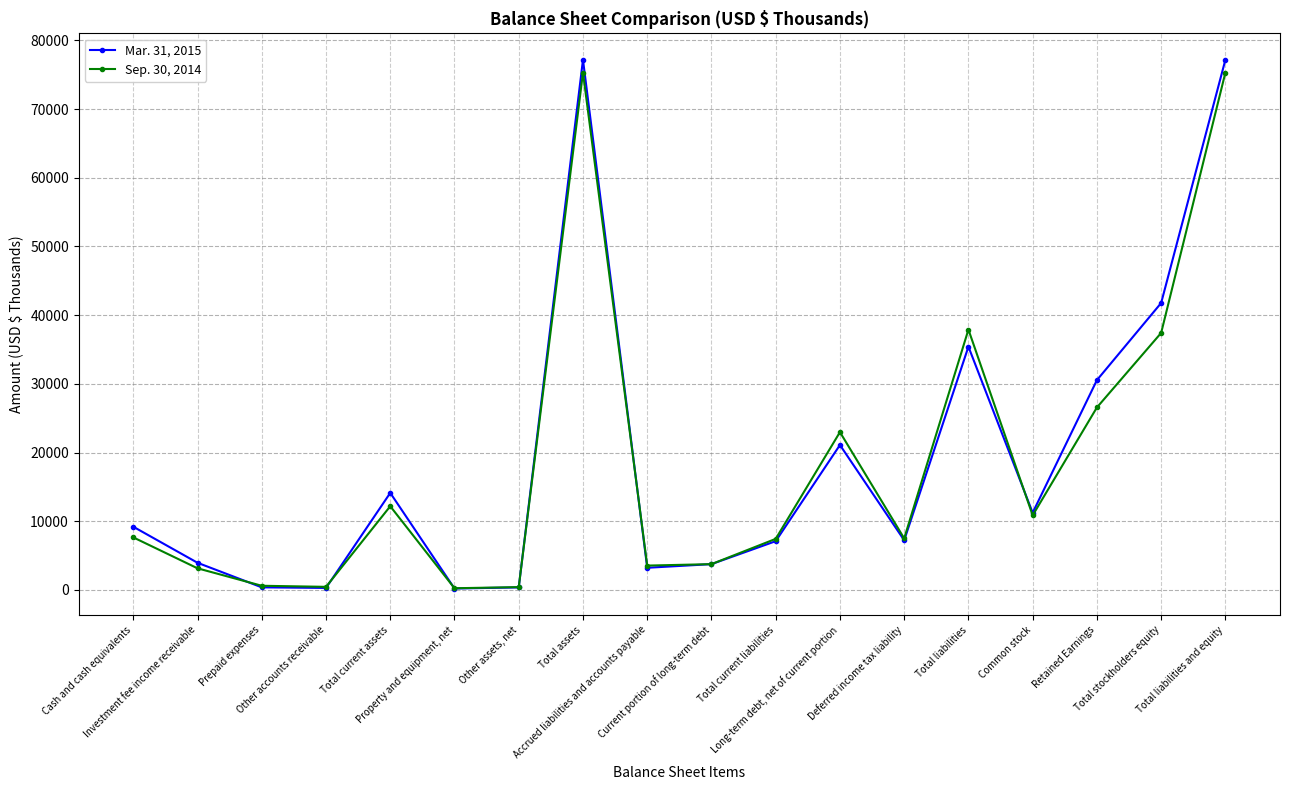

At how many categories does at least one series exceed 39878?

3